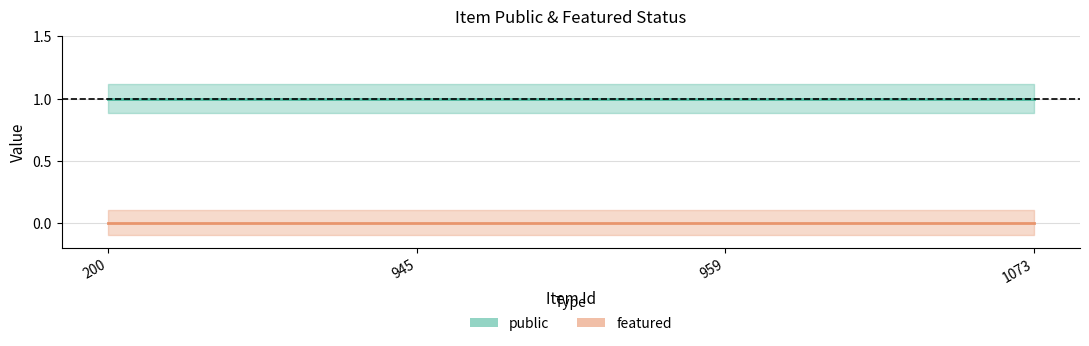

True or false: featured and public intersect in this chart.

False